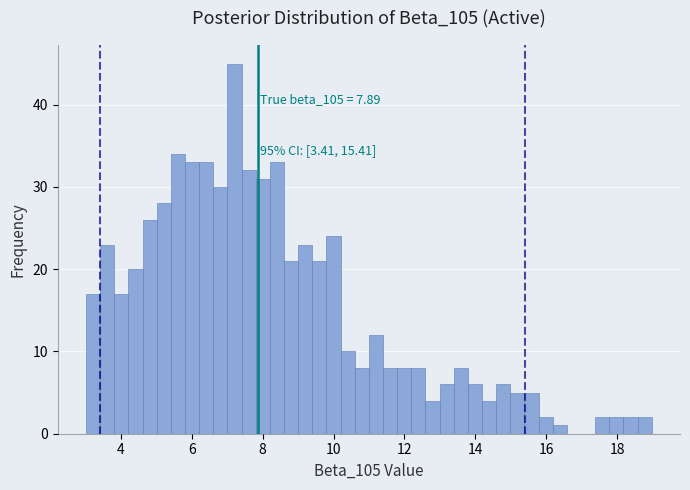

Around what value on the x-axis is the tallest bar? Give the approximate position of its centre, as read against the axis.

7.2